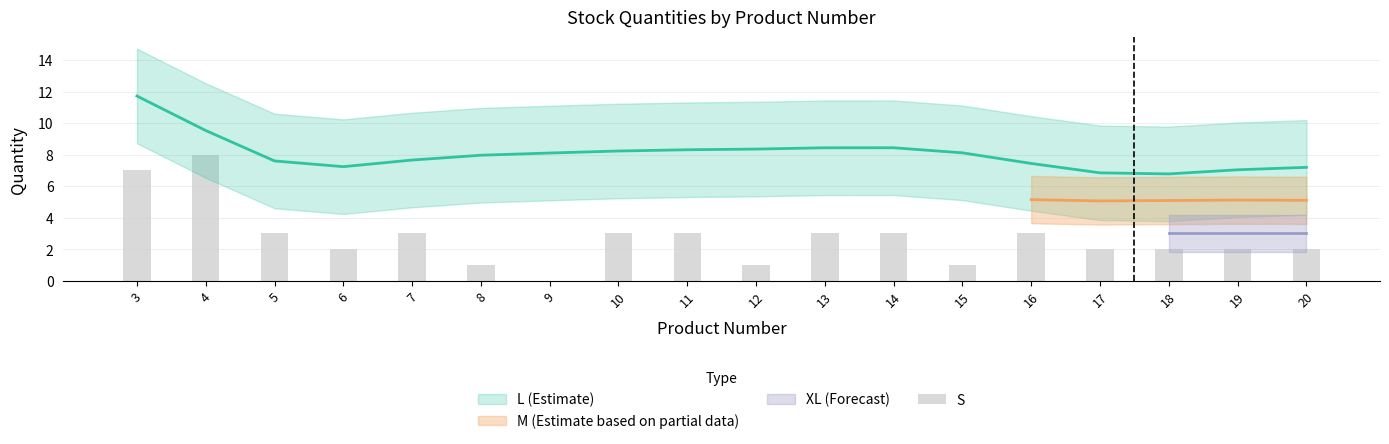

What is the value of the 6th bar from the left?

1